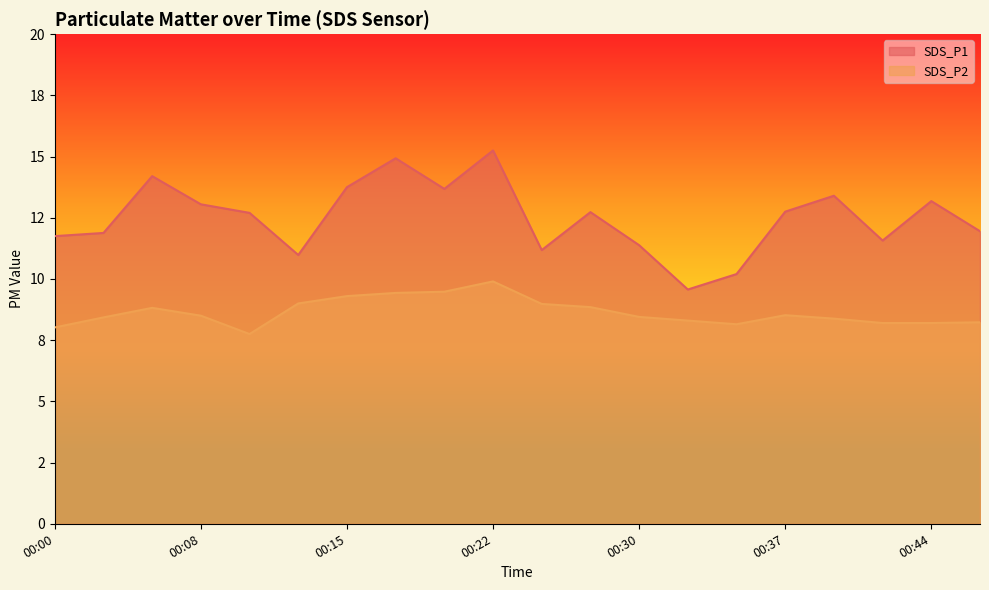

True or false: SDS_P1 and SDS_P2 intersect in this chart.

False